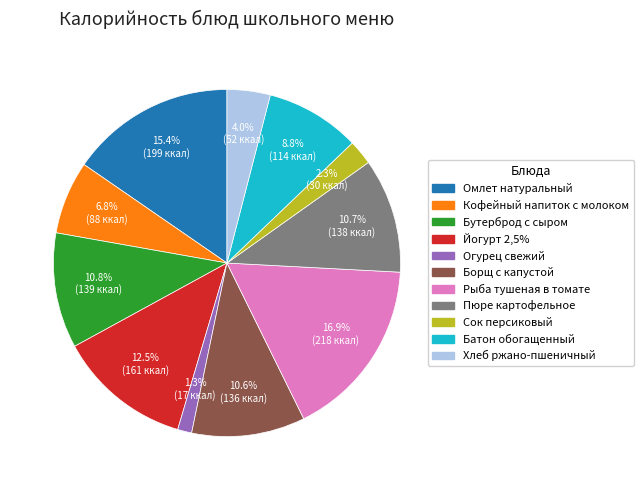

True or false: Сок персиковый accounts for 2% of the total.

True